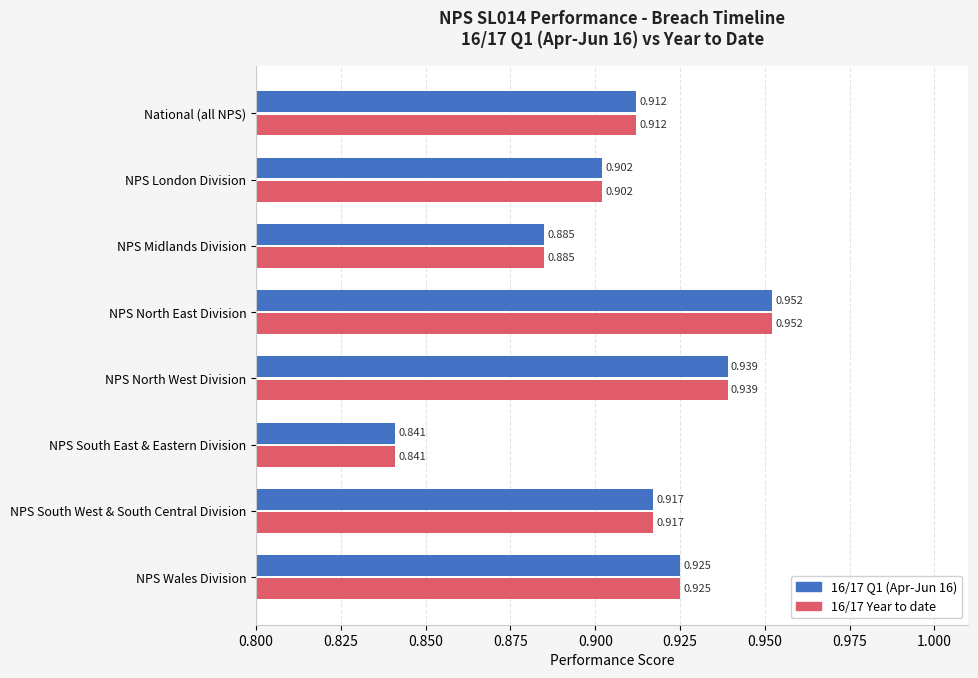

Is the value of 16/17 Year to date at National (all NPS) greater than the value of 16/17 Q1 (Apr-Jun 16) at NPS South West & South Central Division?

No